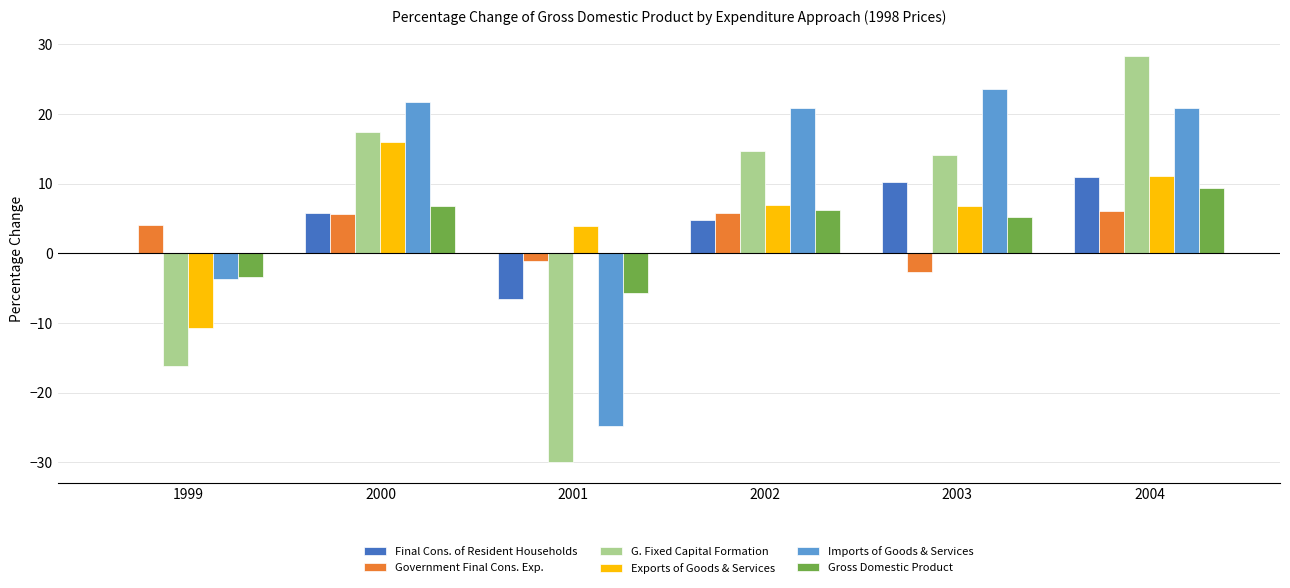

What is the average value of the Gross Domestic Product series?

3.1